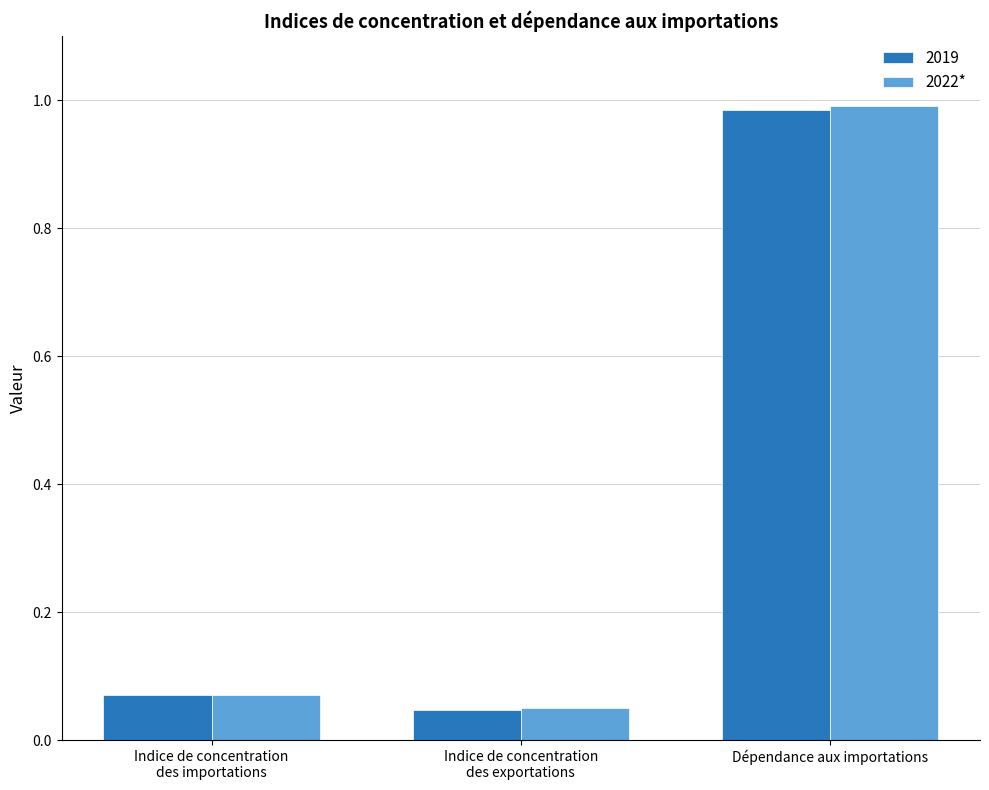

Which category has the highest value across all series?

Dépendance aux importations